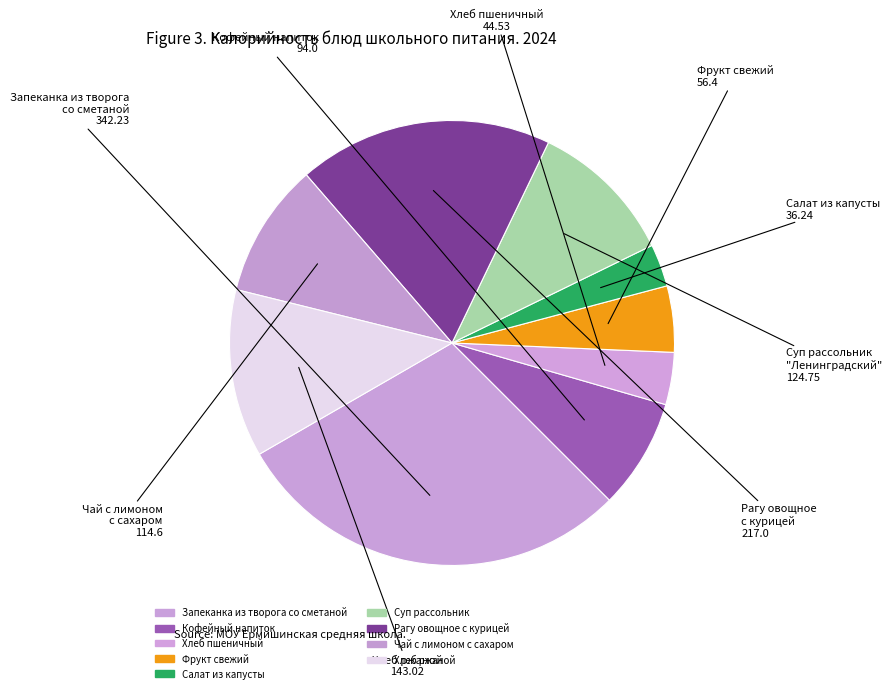

How many segments does this pie chart have?

9